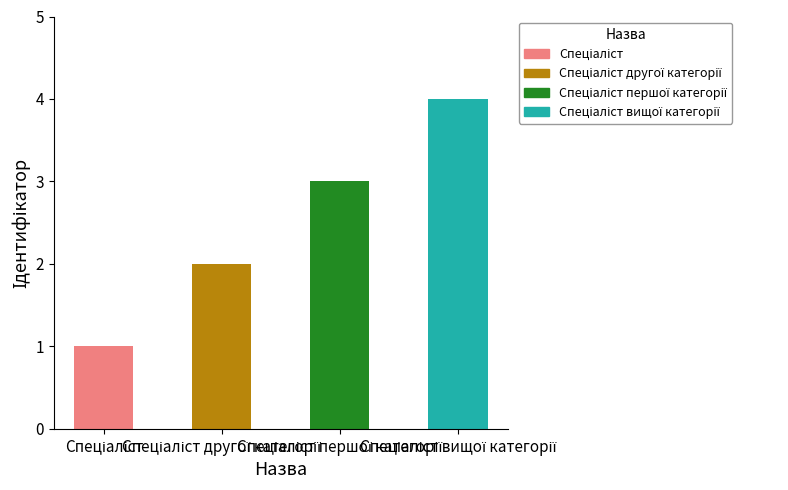

How many data points are less than 3?

2